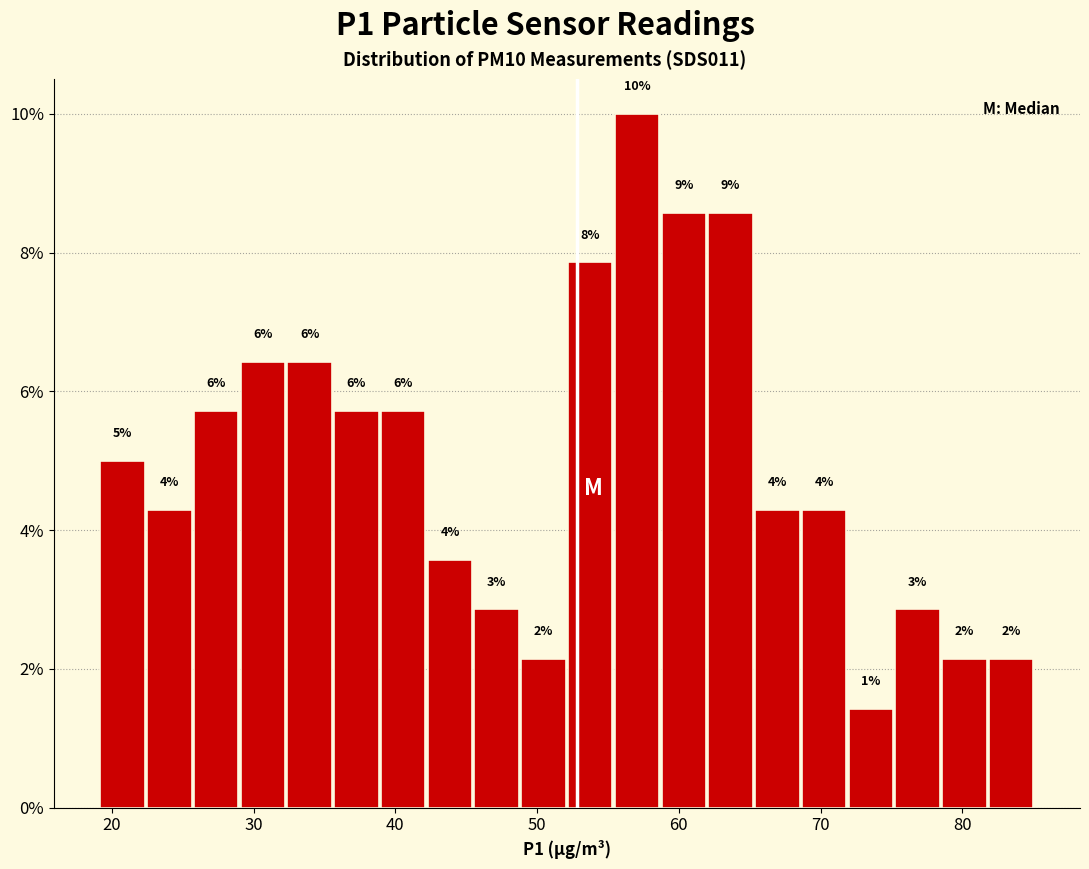

Around what value on the x-axis is the tallest bar? Give the approximate position of its centre, as read against the axis.

57